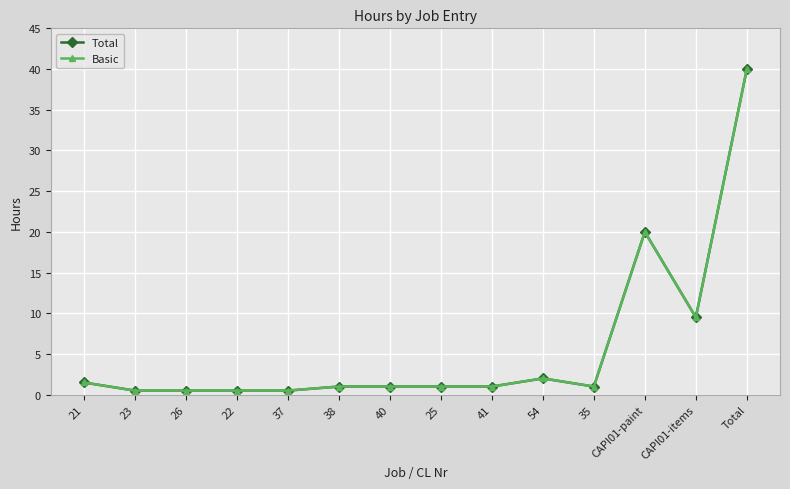

Which has a higher value, 37 or 54?

54